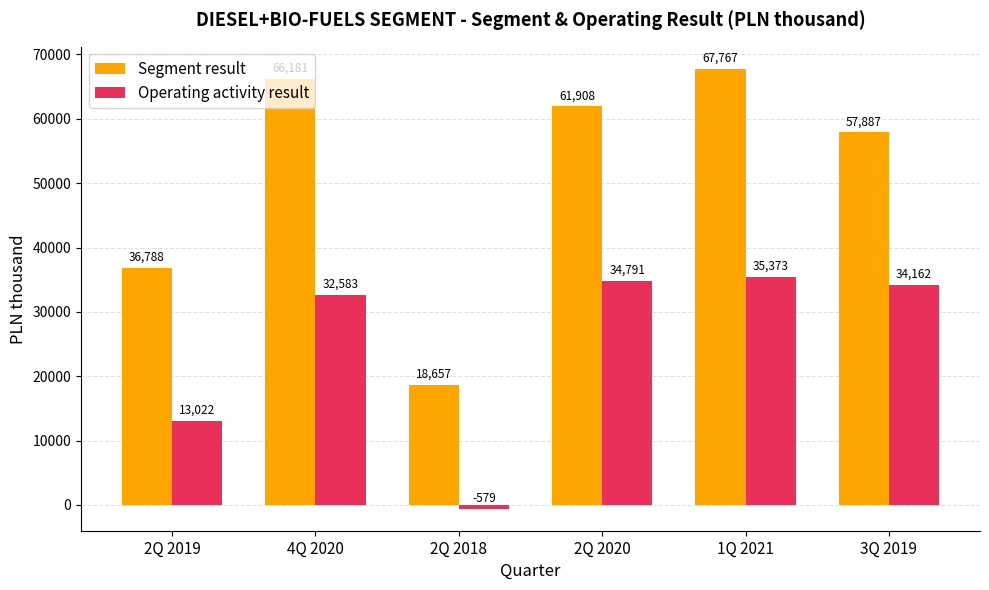

What is the difference between the highest and lowest values at 3Q 2019?

23725